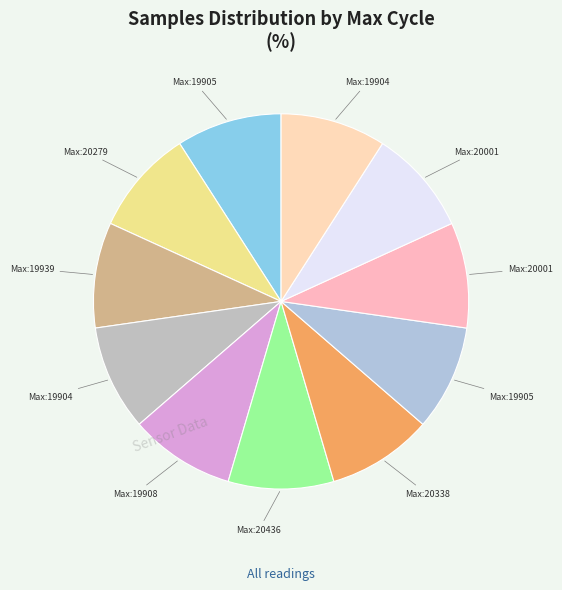

Does any single category account for the majority?

No